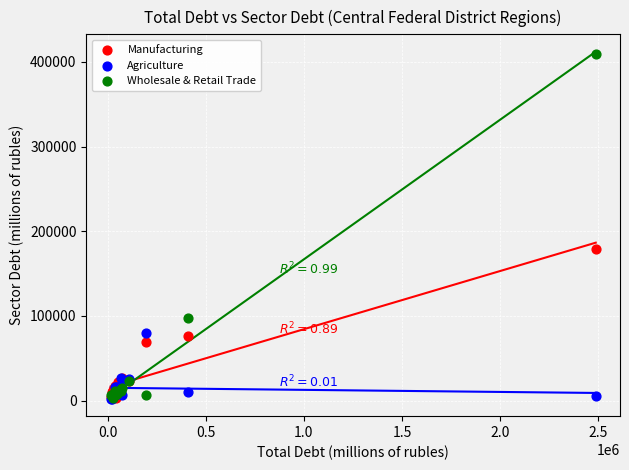

Across all series, what Y value is closest to 205850?

178881